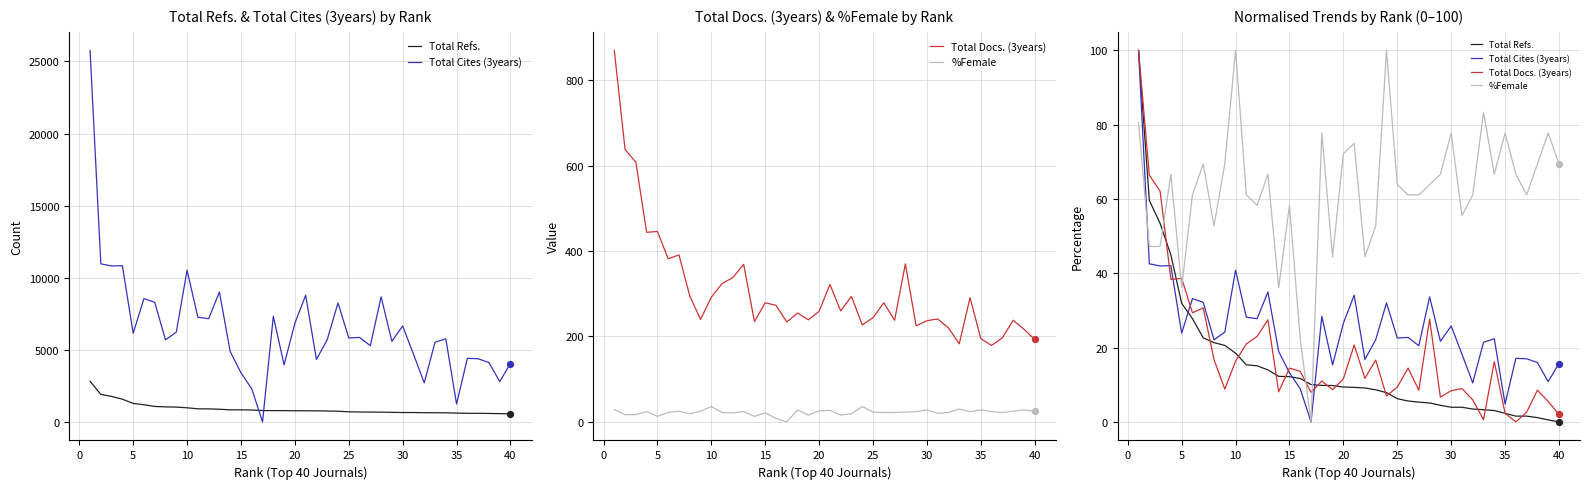

What are all the series names shown in the legend?

Total Refs., Total Cites (3years), Total Docs. (3years), %Female